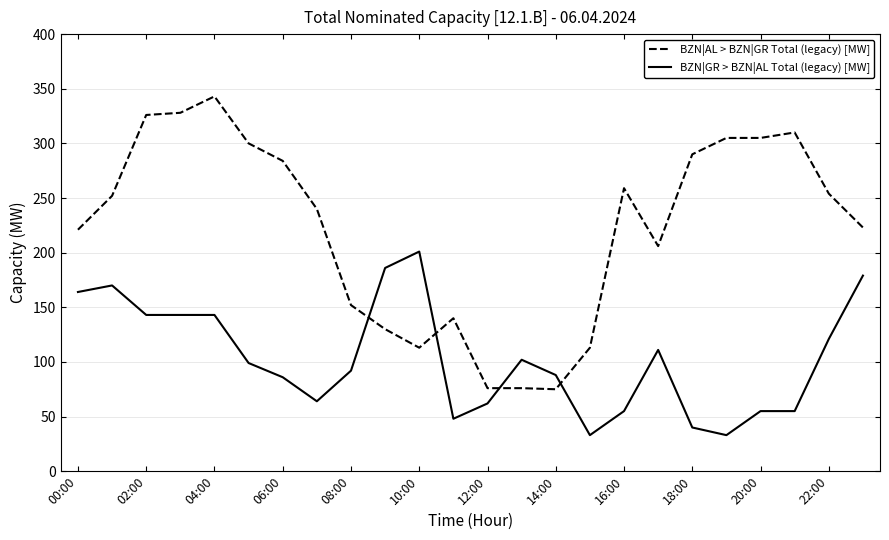

What is the minimum value shown in the chart?

33